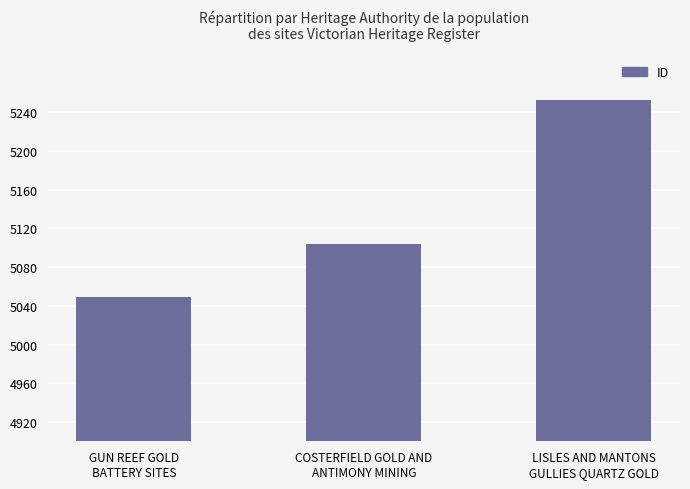

The value at COSTERFIELD GOLD AND
ANTIMONY MINING is 7784. True or false?

False